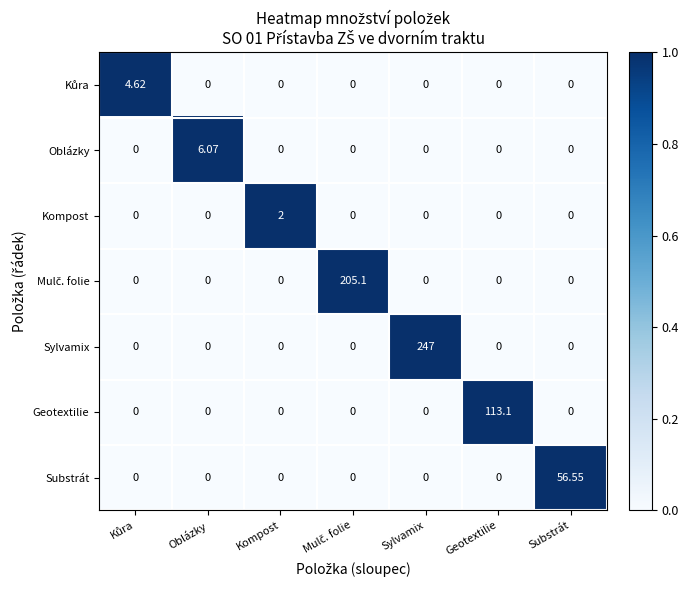

Which category has the highest value across all series?

Sylvamix